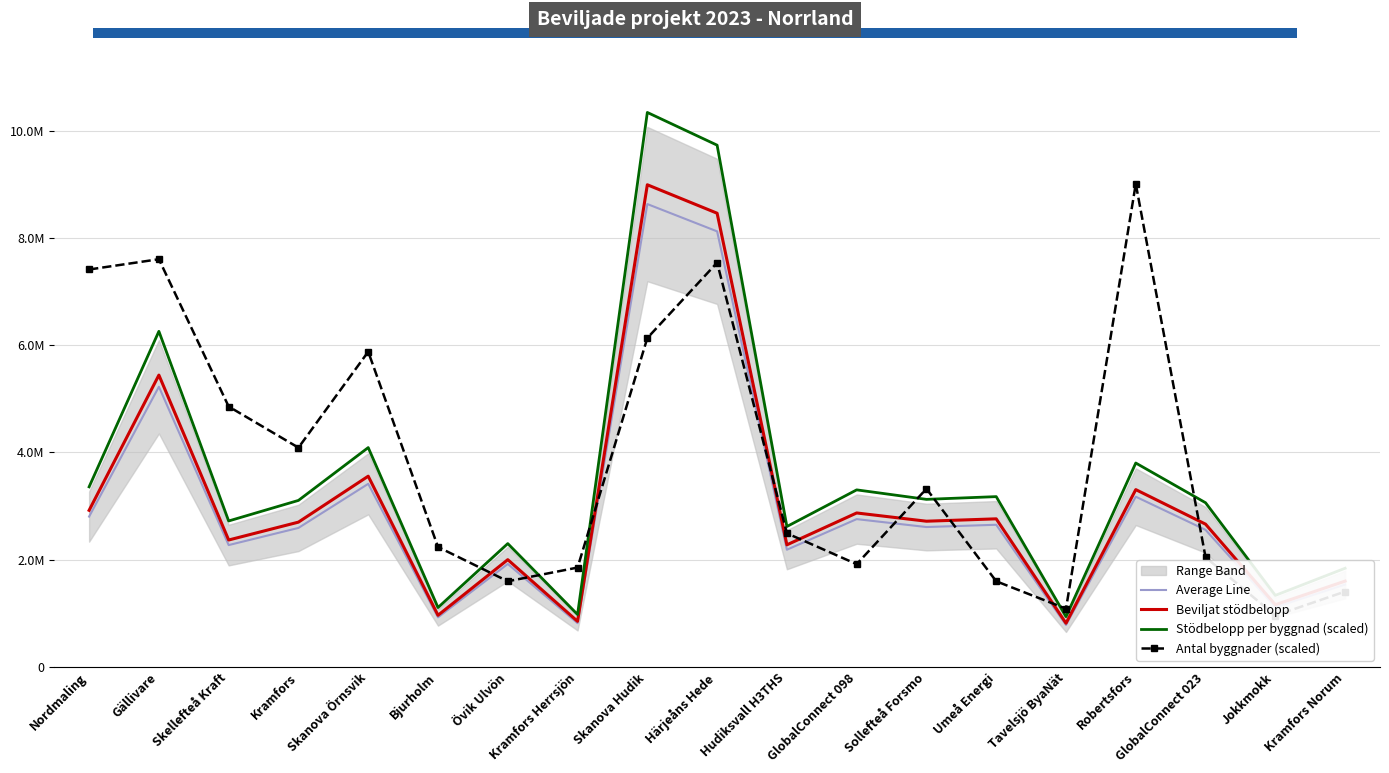

How many intersections are there between Stödbelopp per byggnad (scaled) and Antal byggnader (scaled)?

7